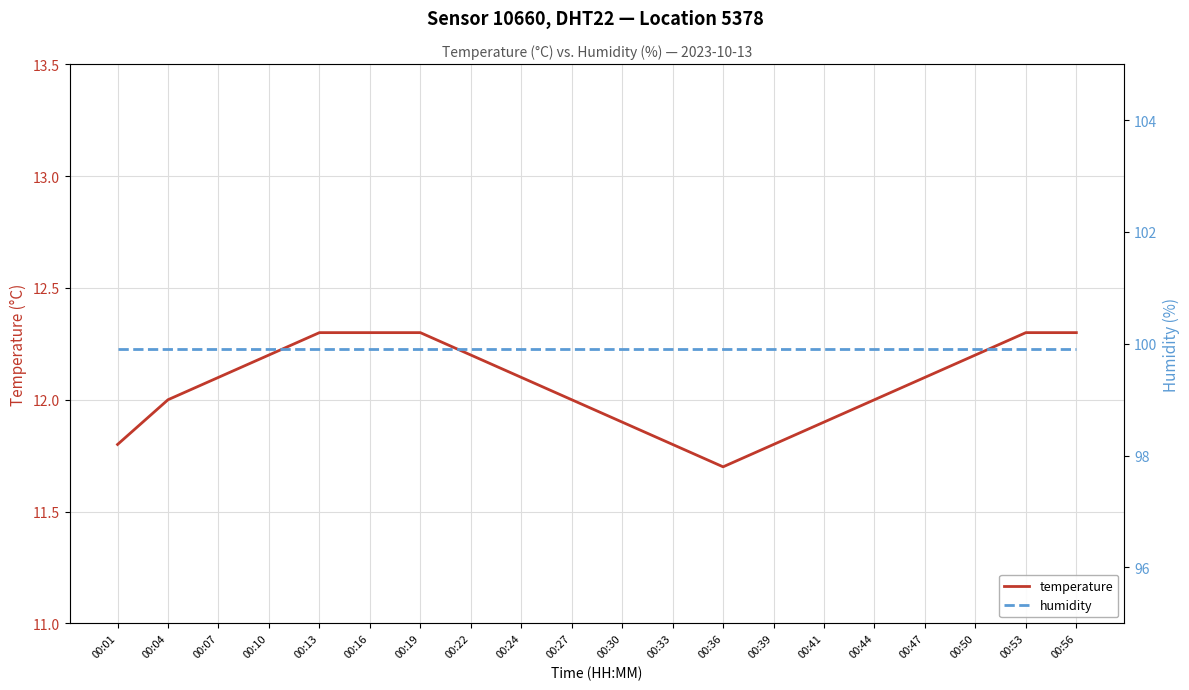

The temperature series shows 6.2 at 00:01. True or false?

False